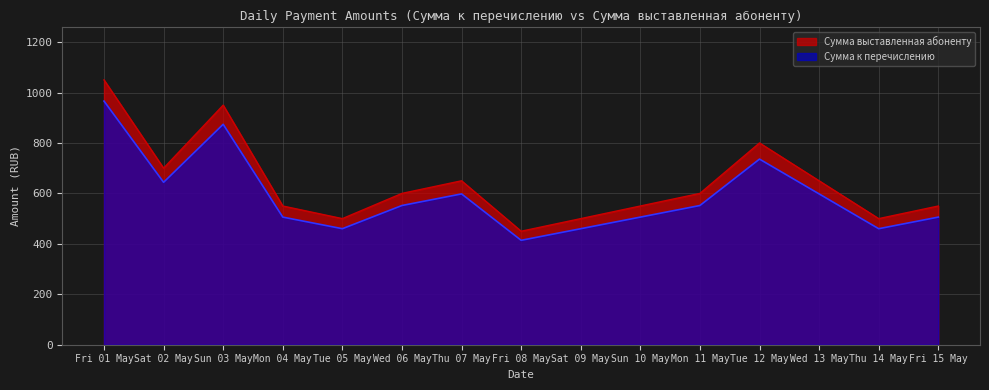

List the series in order of their overall mean, lowest first.

Сумма к перечислению, Сумма выставленная абоненту